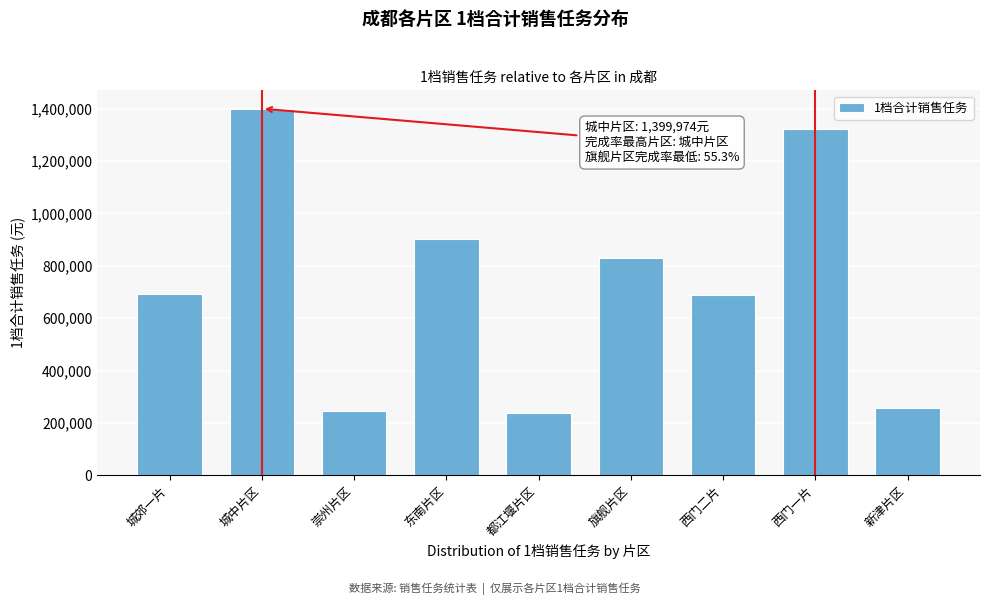

Is it true that the value at 崇州片区 is 428228?

False